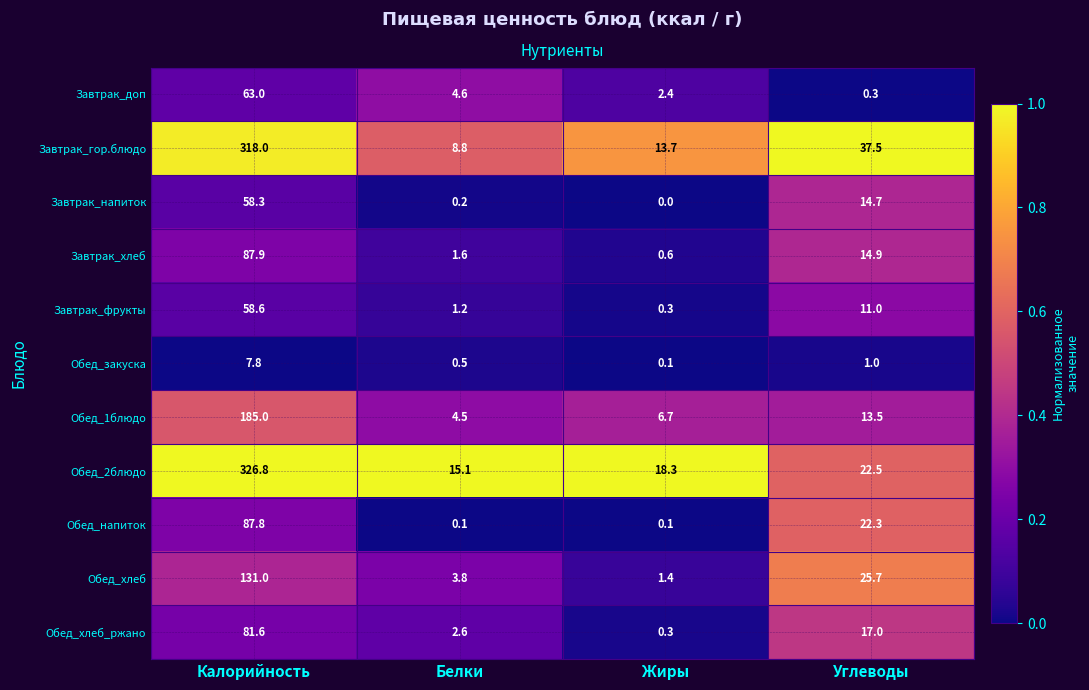

The value of Завтрак_напиток at Углеводы is 14.7. True or false?

True